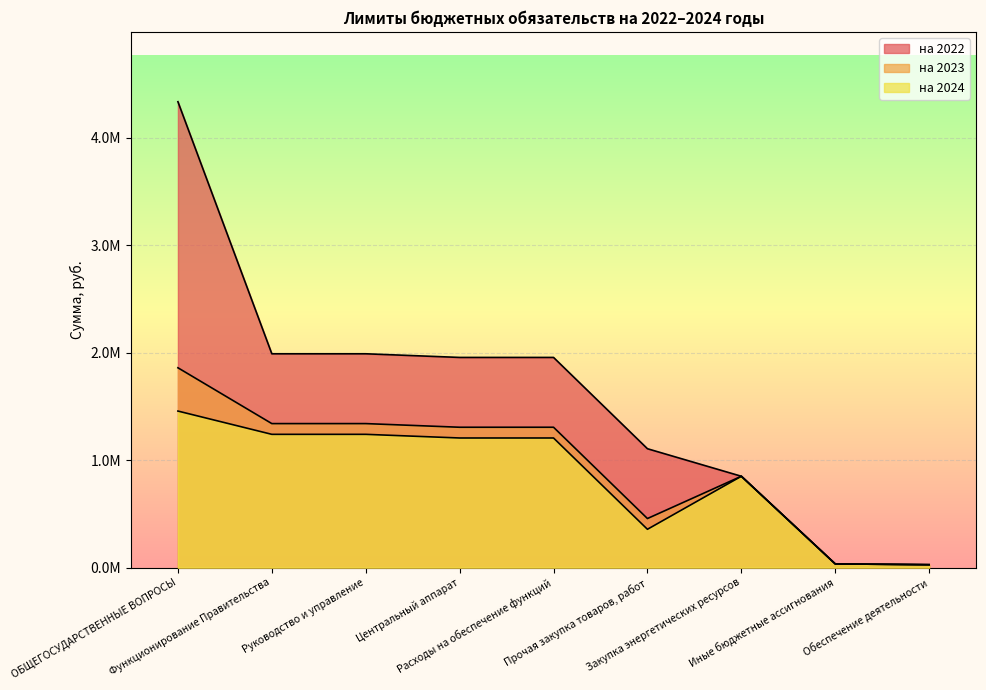

At which category does на 2024 reach its first local peak?

Закупка энергетических ресурсов